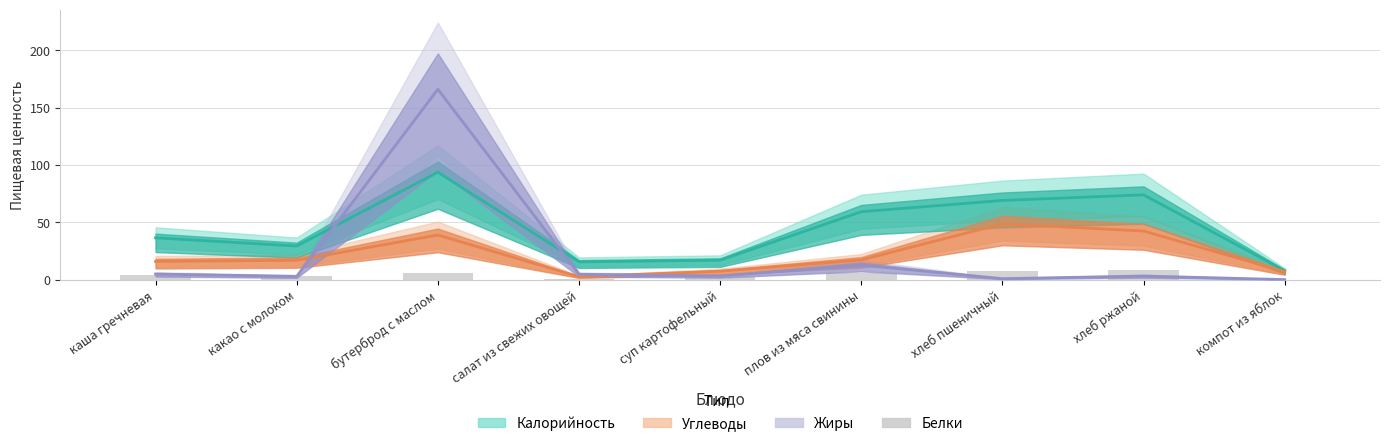

Reading right to left, what are all the values shown in this chart?

0.1	8.5	8.1	5.6	2.6	0.6	6.0	3.0	4.0